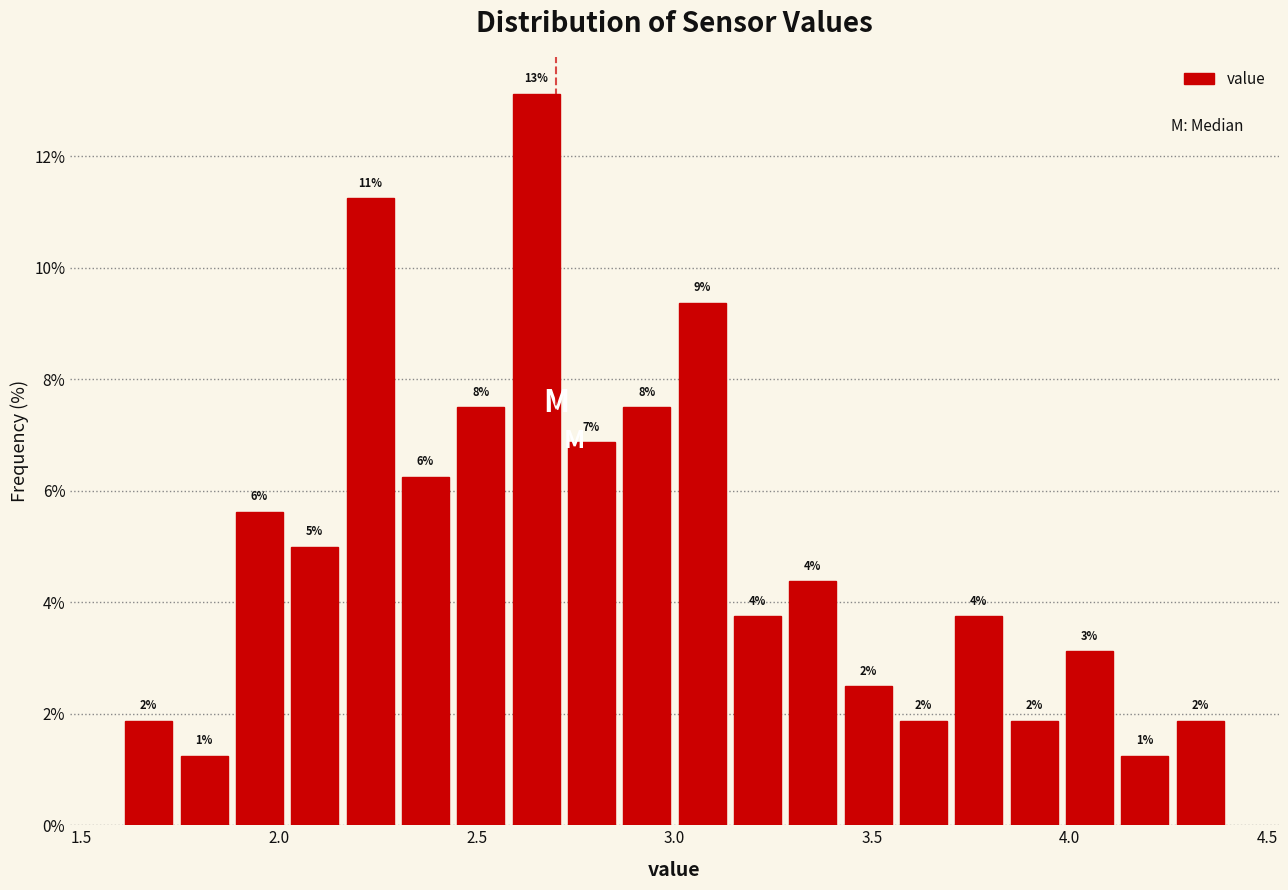

Read against the x-axis, roughly where is the centre of the tallest bar?

2.65